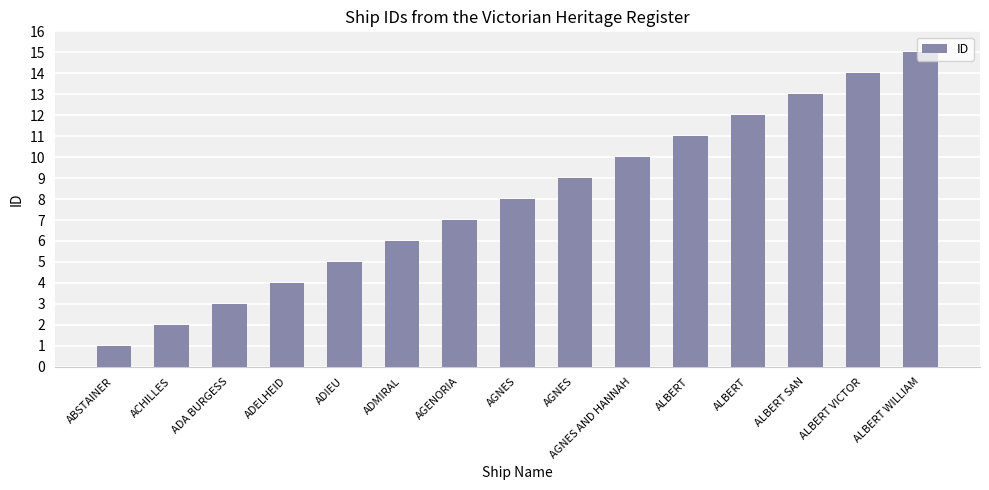

Between AGNES AND HANNAH and ADMIRAL, which is larger?

AGNES AND HANNAH